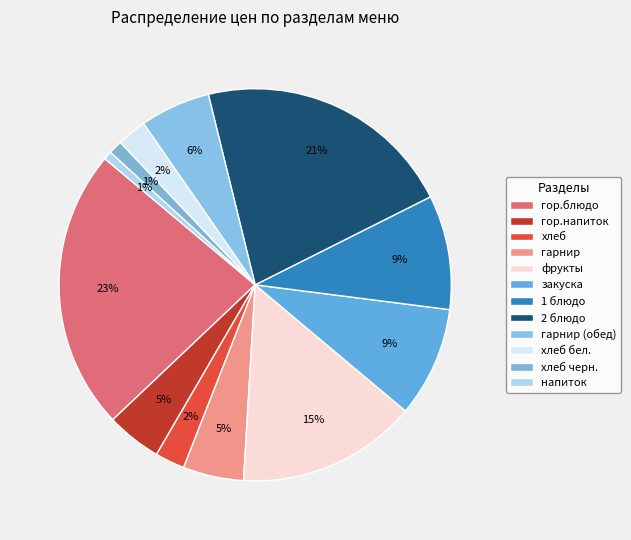

Rank the categories by value from lowest to highest.

напиток, хлеб черн., хлеб, хлеб бел., гор.напиток, гарнир, гарнир (обед), закуска, 1 блюдо, фрукты, 2 блюдо, гор.блюдо